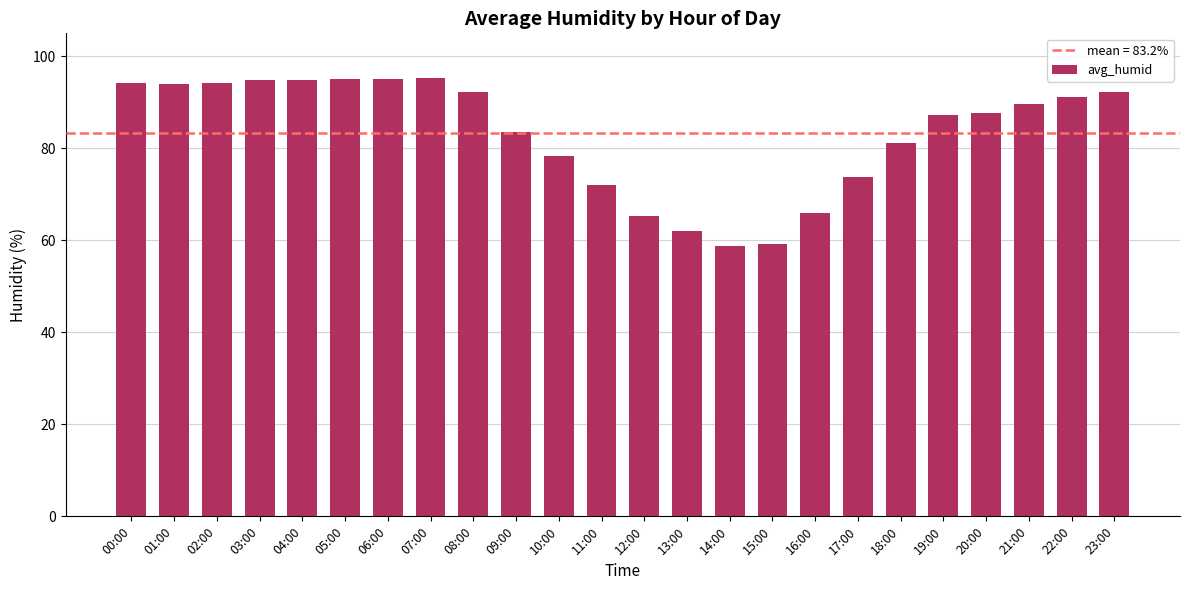

Does the chart contain stacked bars?

No